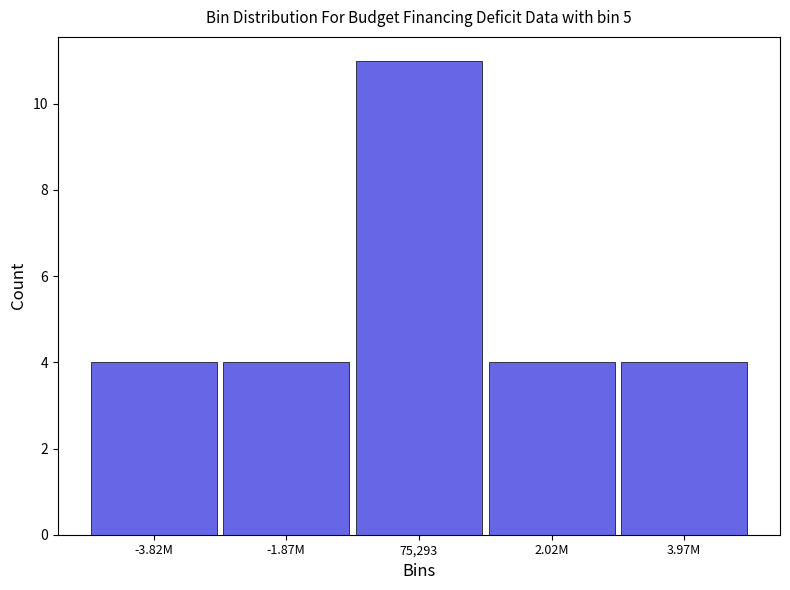

Reading right to left, what are all the values shown in this chart?

4	4	11	4	4